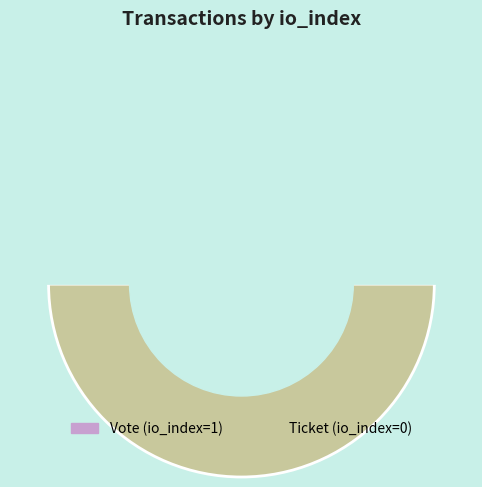

What is the total percentage of Vote and Ticket?

100.0%